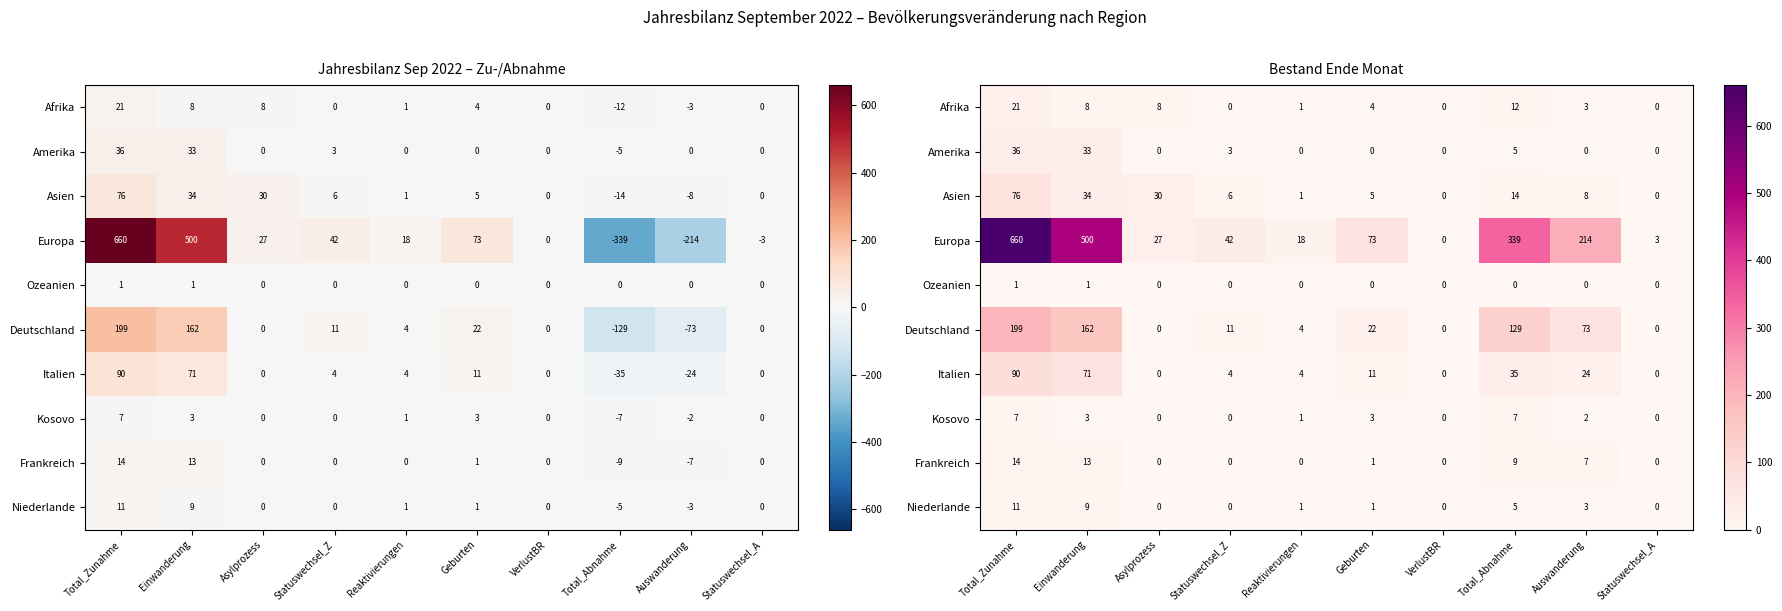

Is it true that Amerika equals 5 at Total_Abnahme?

True